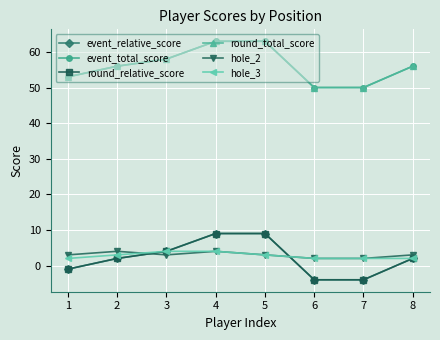

What is the spread (max minus min) of values at 3?

55